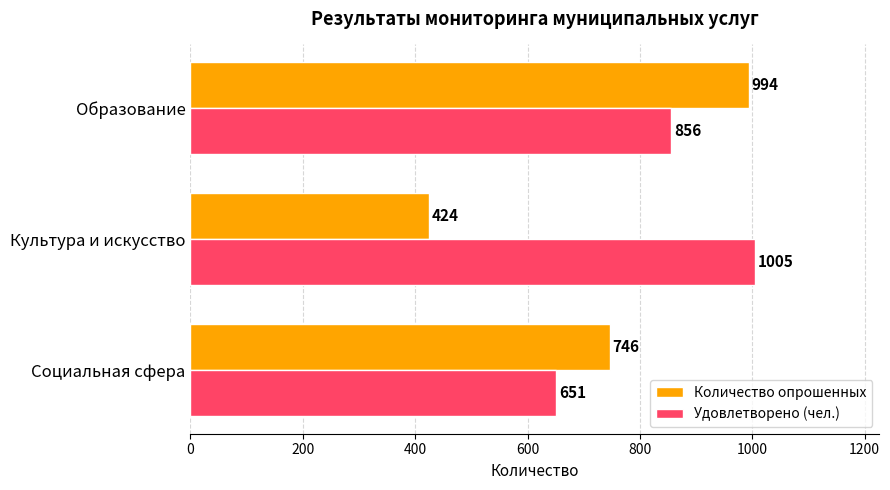

At how many categories does at least one series exceed 623?

3